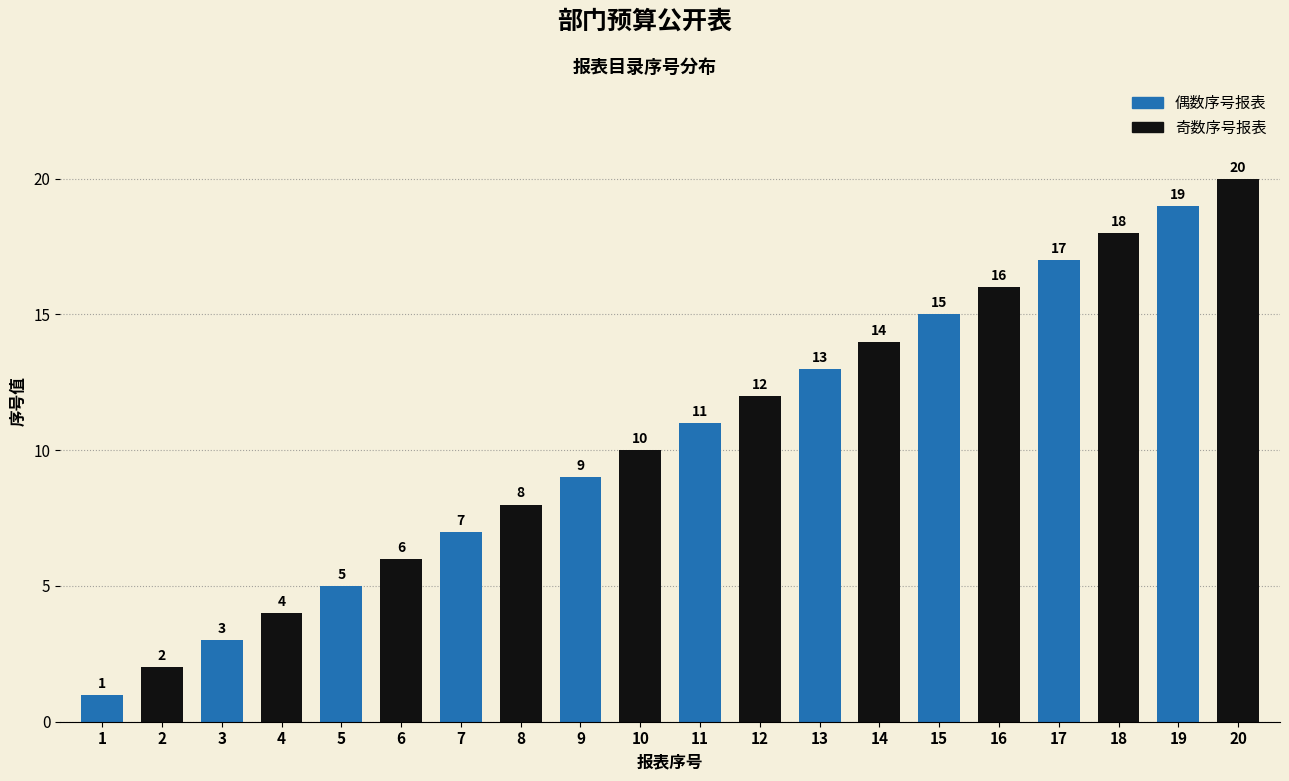

List the labels in order of value, smallest first.

1, 2, 3, 4, 5, 6, 7, 8, 9, 10, 11, 12, 13, 14, 15, 16, 17, 18, 19, 20